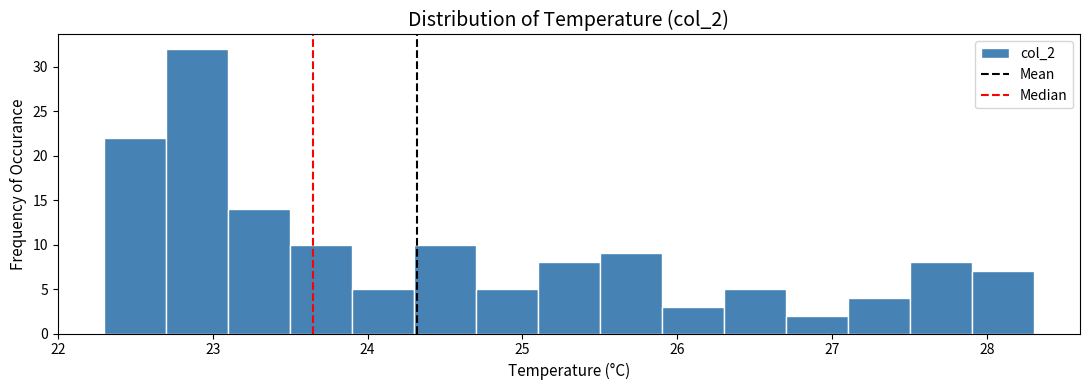

How tall is the bar that spans 24.7 to 25.1 on the x-axis? The values are not printed on the chart, so give them approximately, as read against the axis.

5